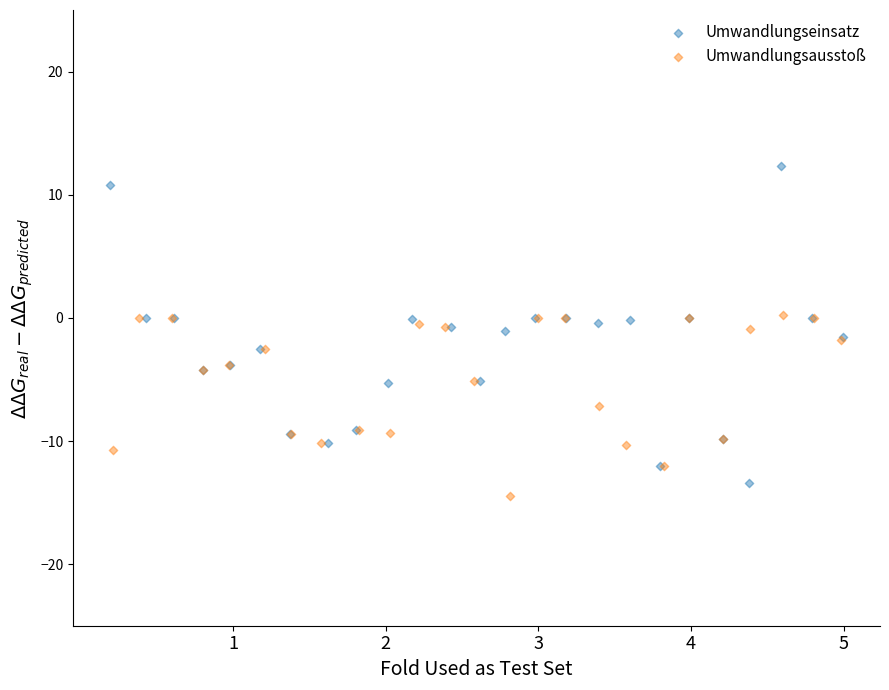

Which series contains the highest Y value?

Umwandlungseinsatz